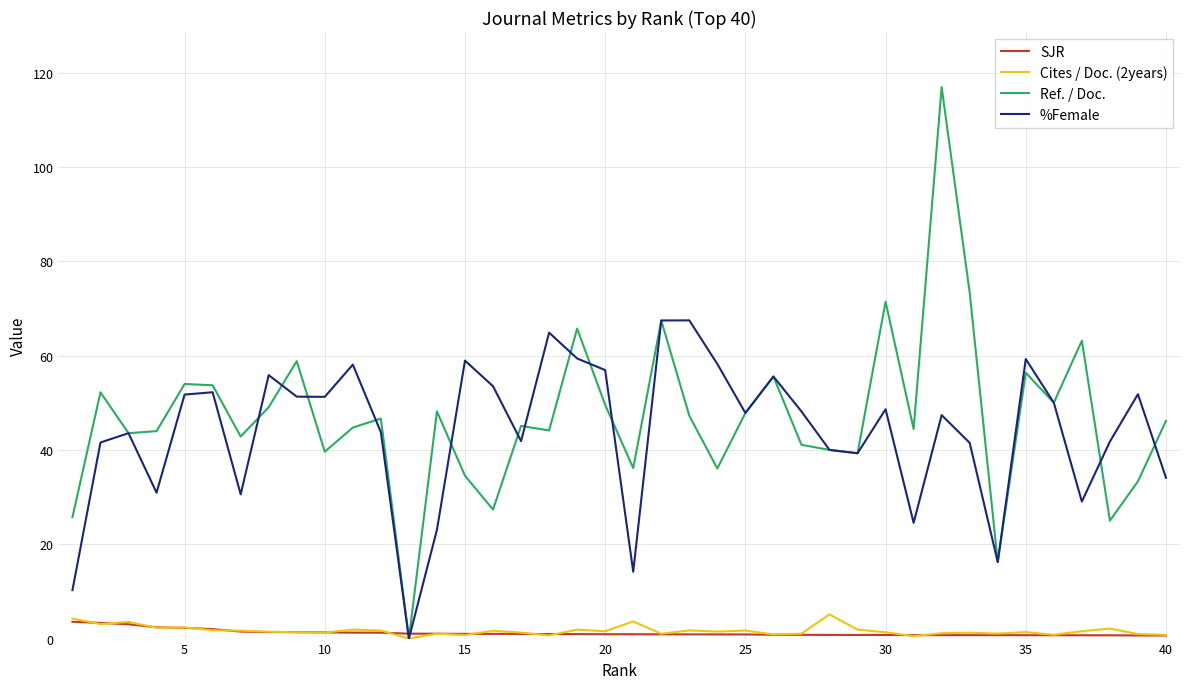

What is the highest value of the Cites / Doc. (2years) series?

5.1